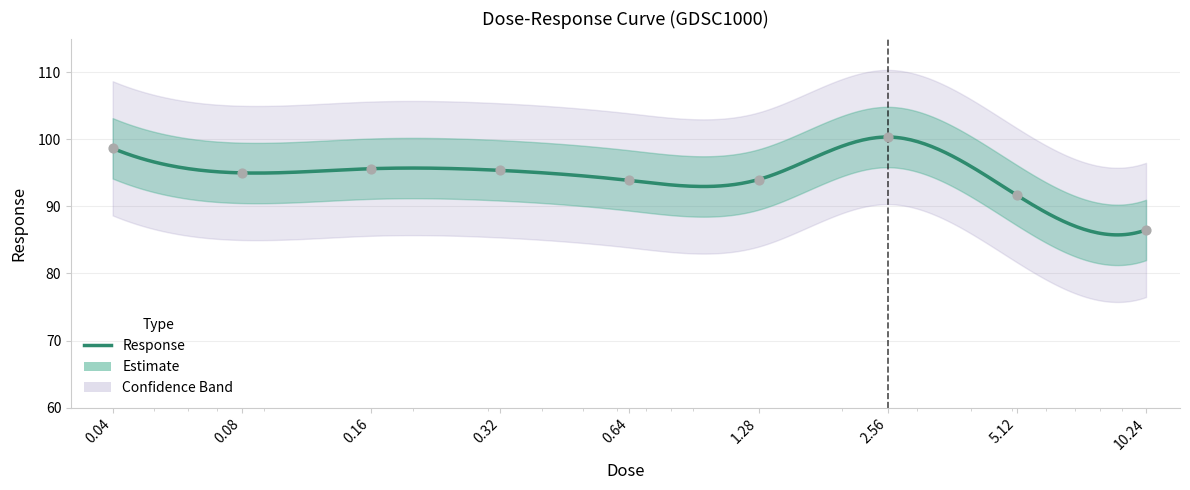

What is the change in value from 0.04 to 0.64?

-4.8